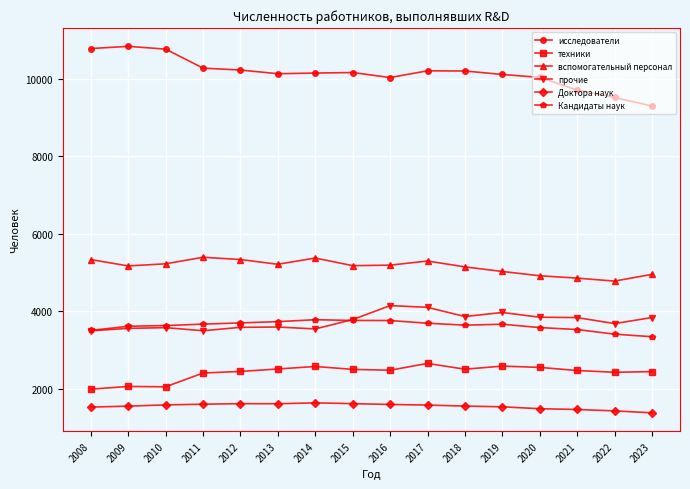

Which series has the largest total across all categories?

исследователи